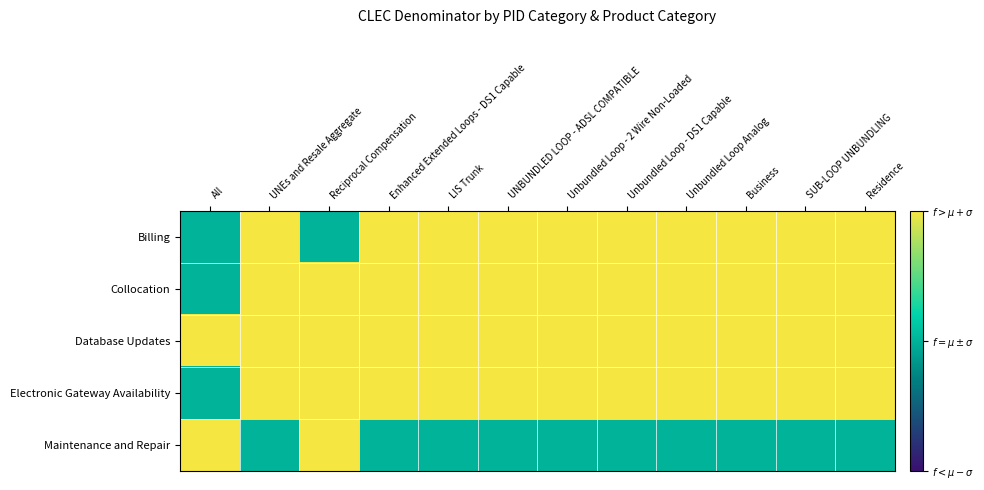

What is the minimum value shown in the chart?

0.5